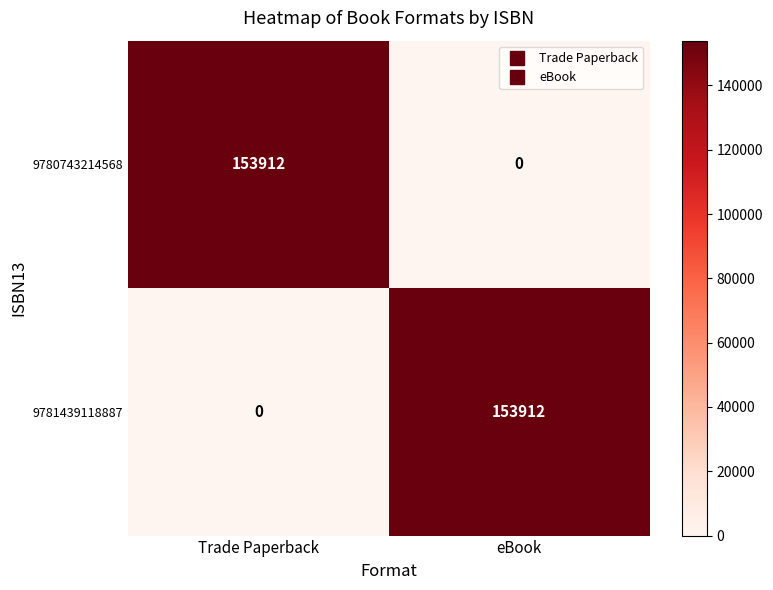

What is the total value across all series at Trade Paperback?

153912